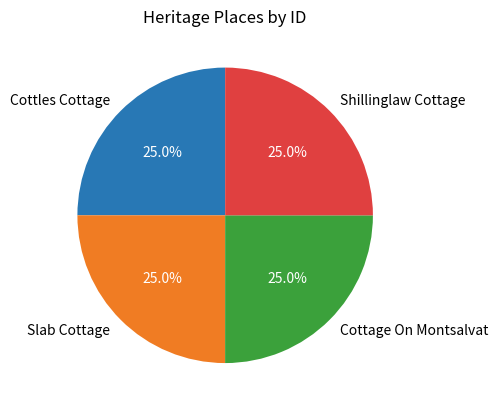

What percentage is the Slab Cottage slice, to the nearest percent?

25%